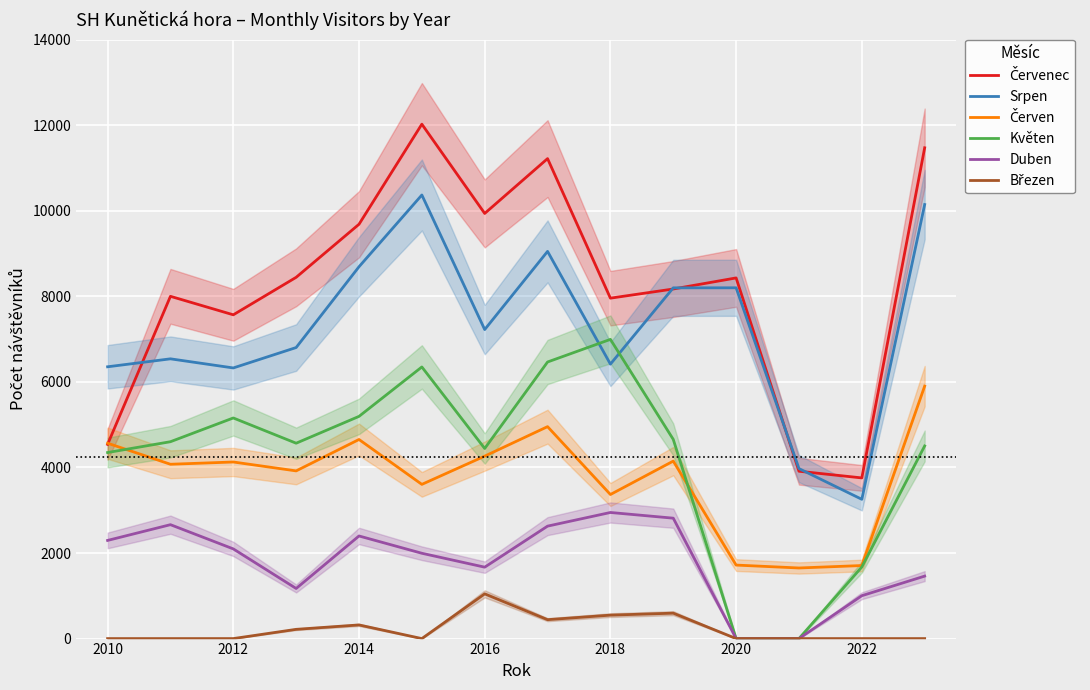

What are all the series names shown in the legend?

Červenec, Srpen, Červen, Květen, Duben, Březen